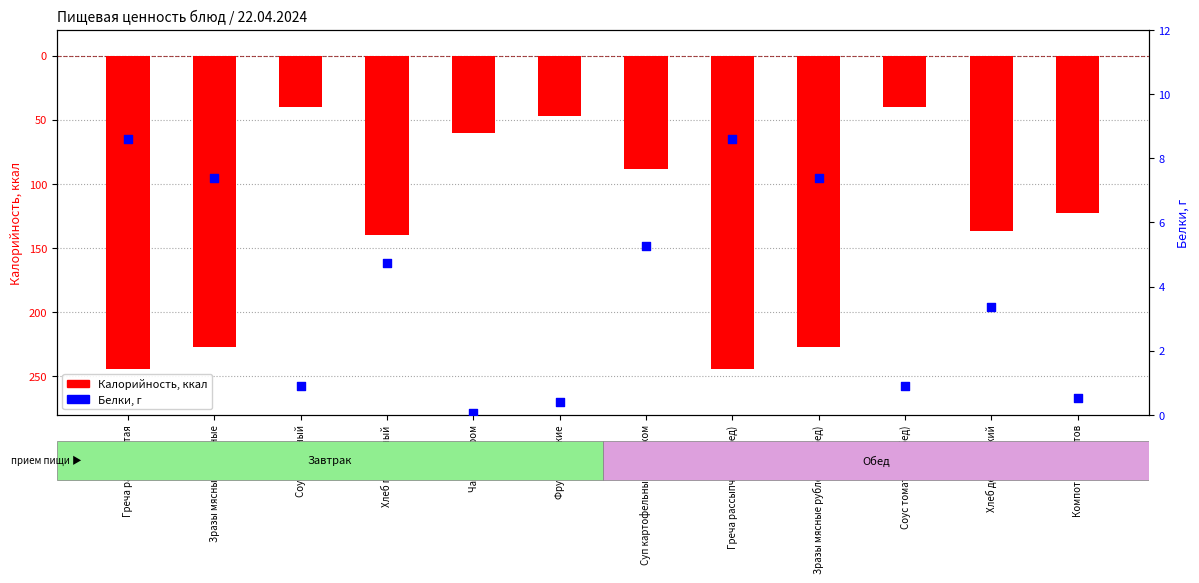

At which category is the sum across all series the highest?

Соус томатный